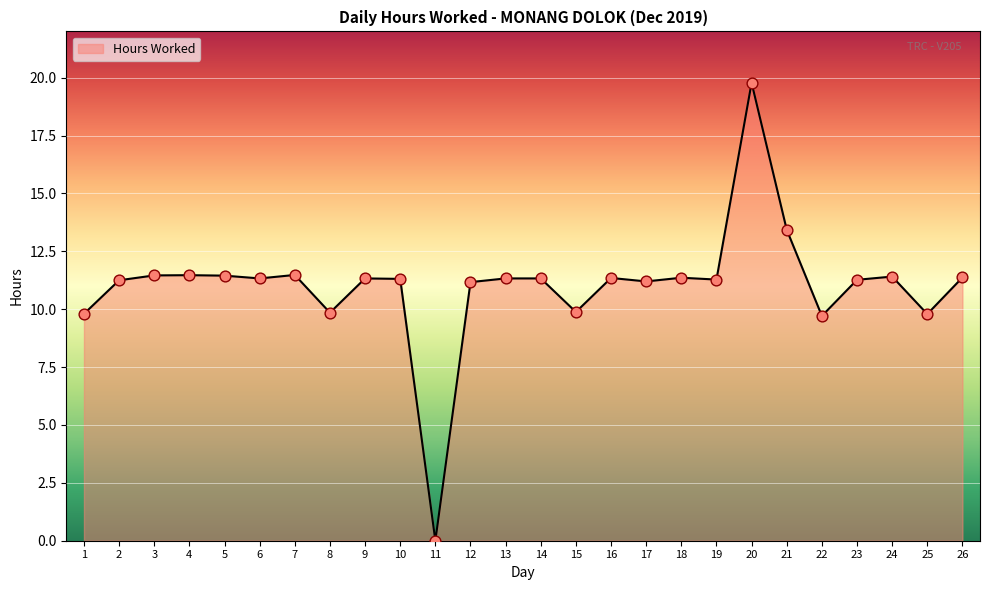

Between 22 and 18, which is larger?

18